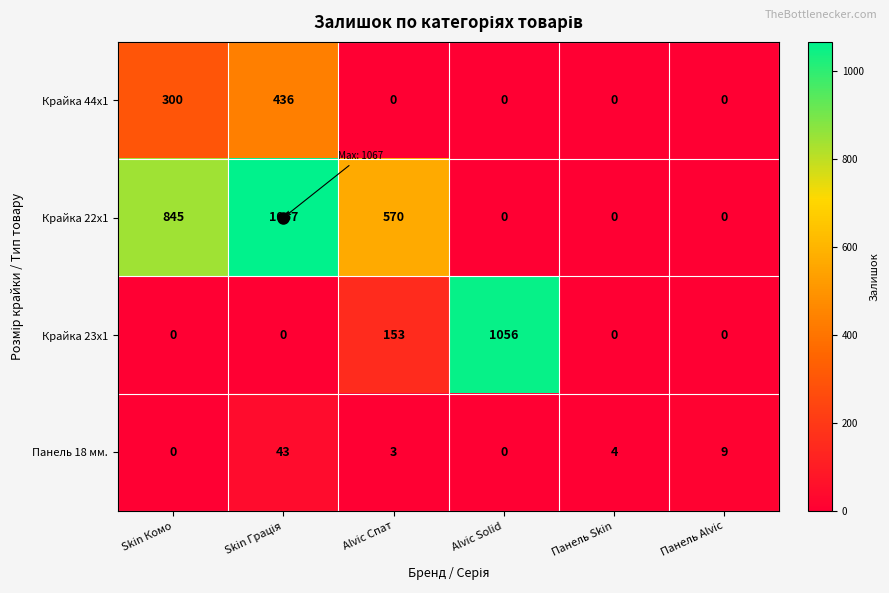

Which series has the largest range (max minus min)?

Крайка 22x1